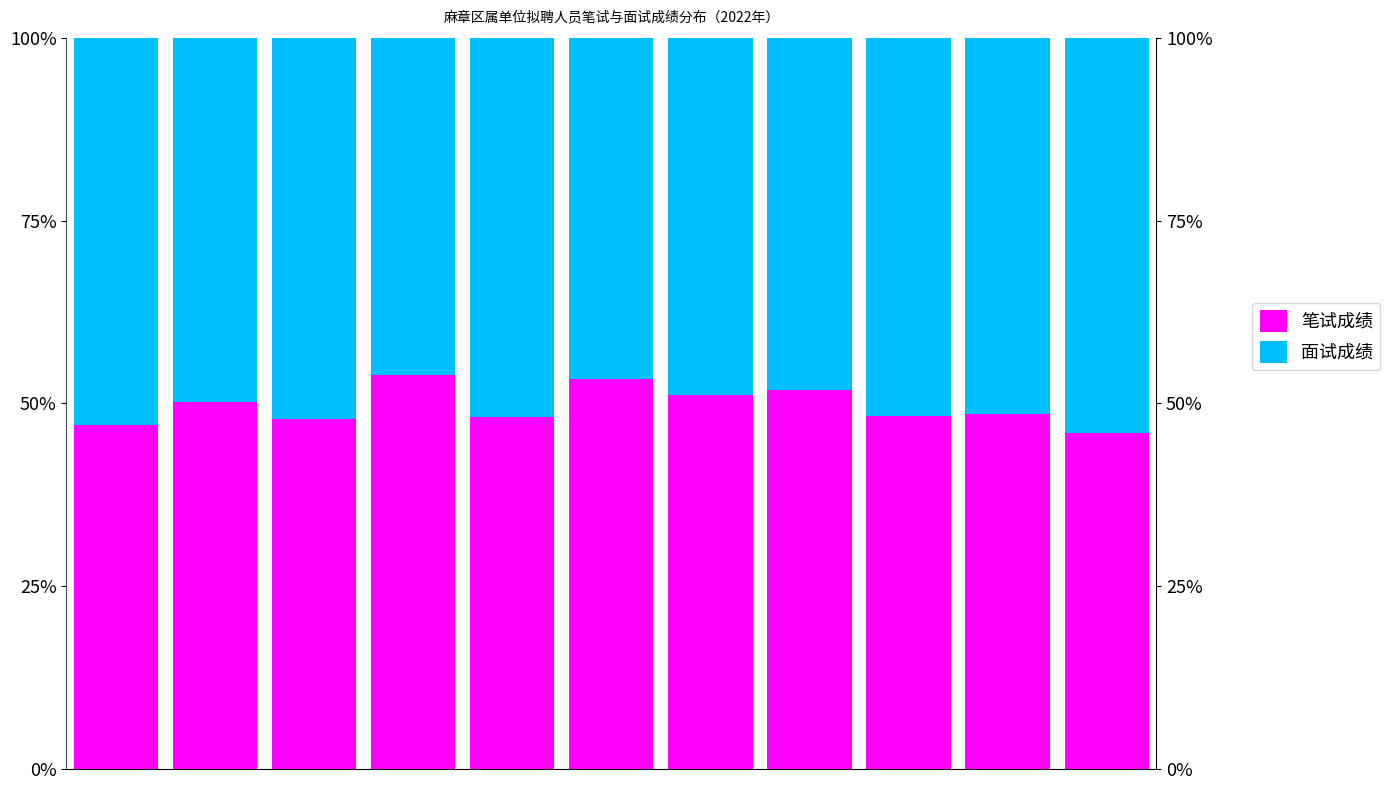

Which series has the largest total across all categories?

面试成绩